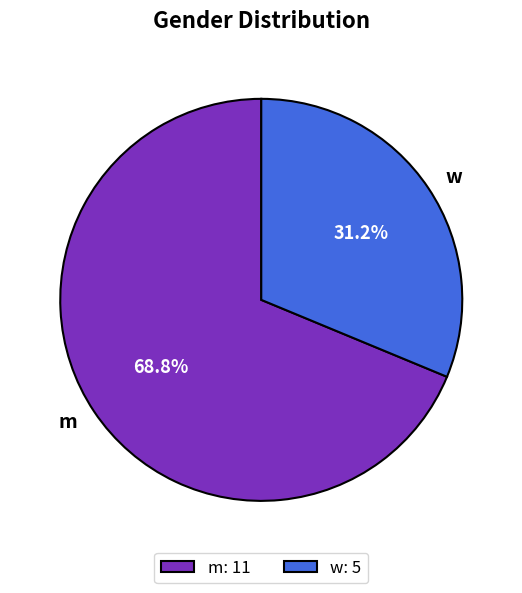

Is there a majority slice in this chart?

Yes